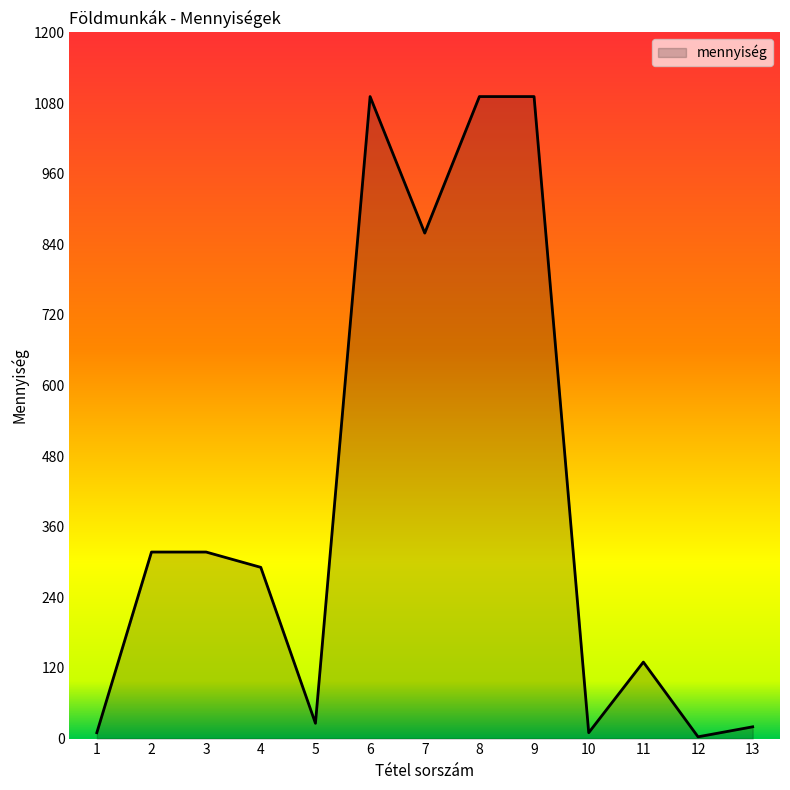

What is the average value?

404